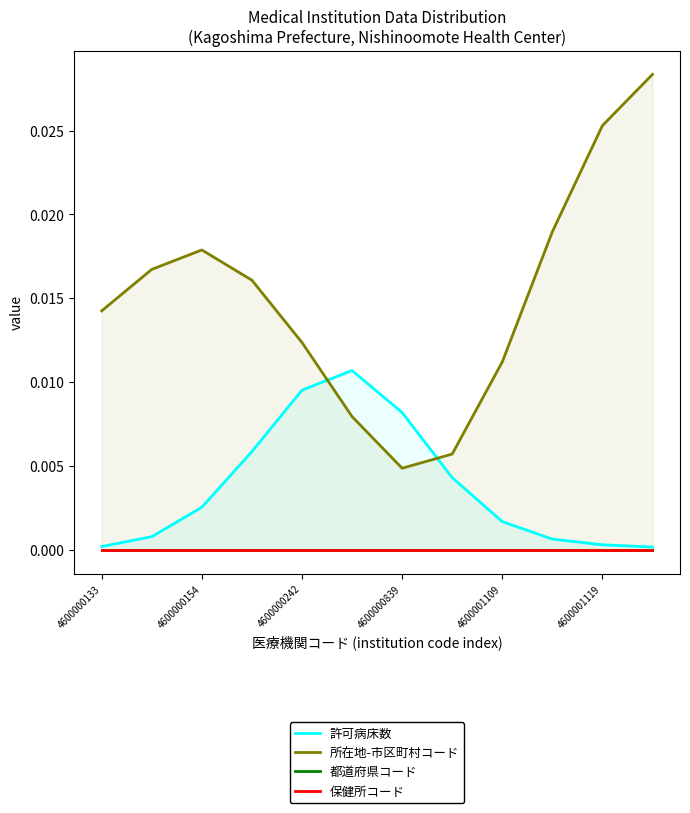

How many intersections are there between 所在地-市区町村コード and 許可病床数?

2